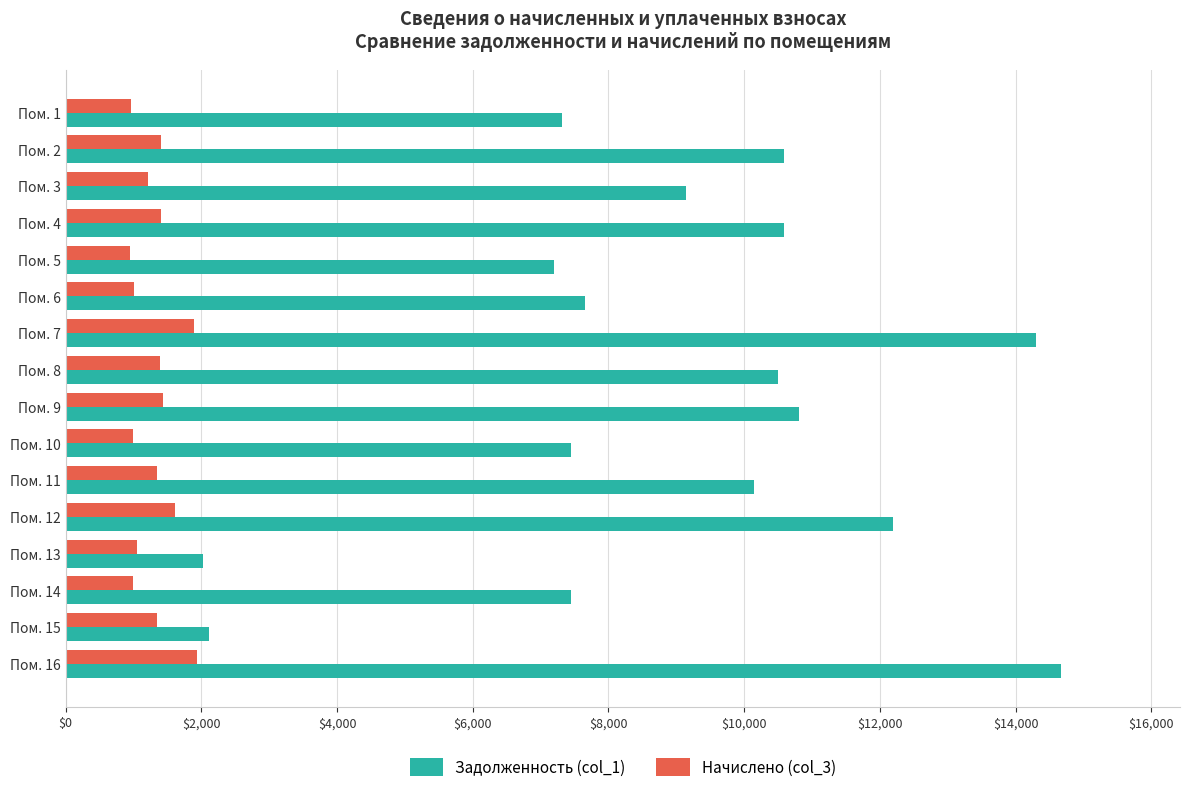

What is the spread (max minus min) of values at Пом. 12?

10582.0